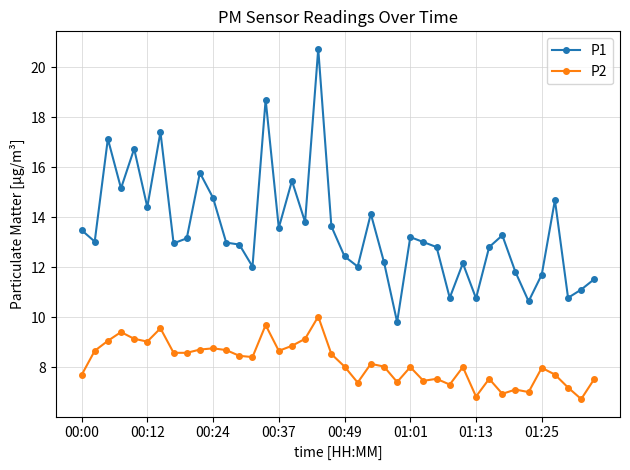

List the series in order of their overall mean, highest first.

P1, P2